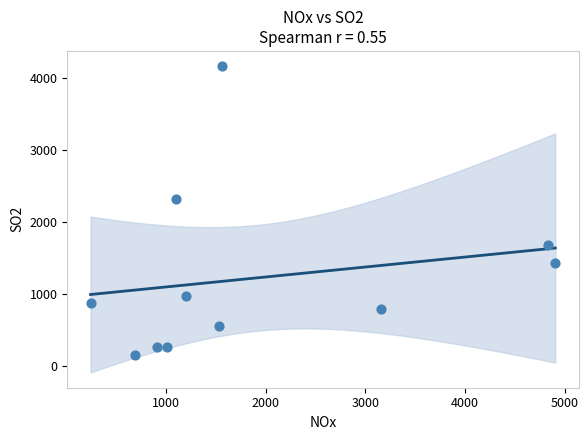

What Y value in the scatter plot is closest to 2157?

2315